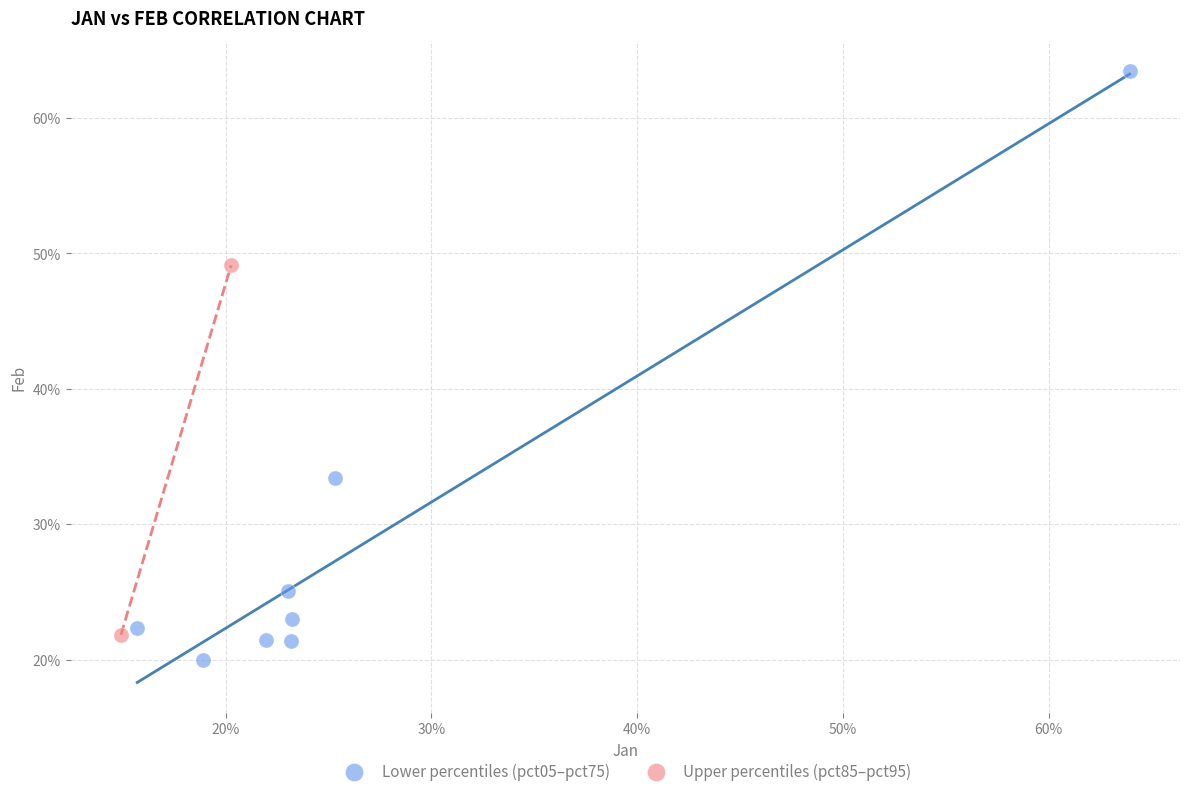

Which series has the widest spread of Y values?

Lower percentiles (pct05–pct75)